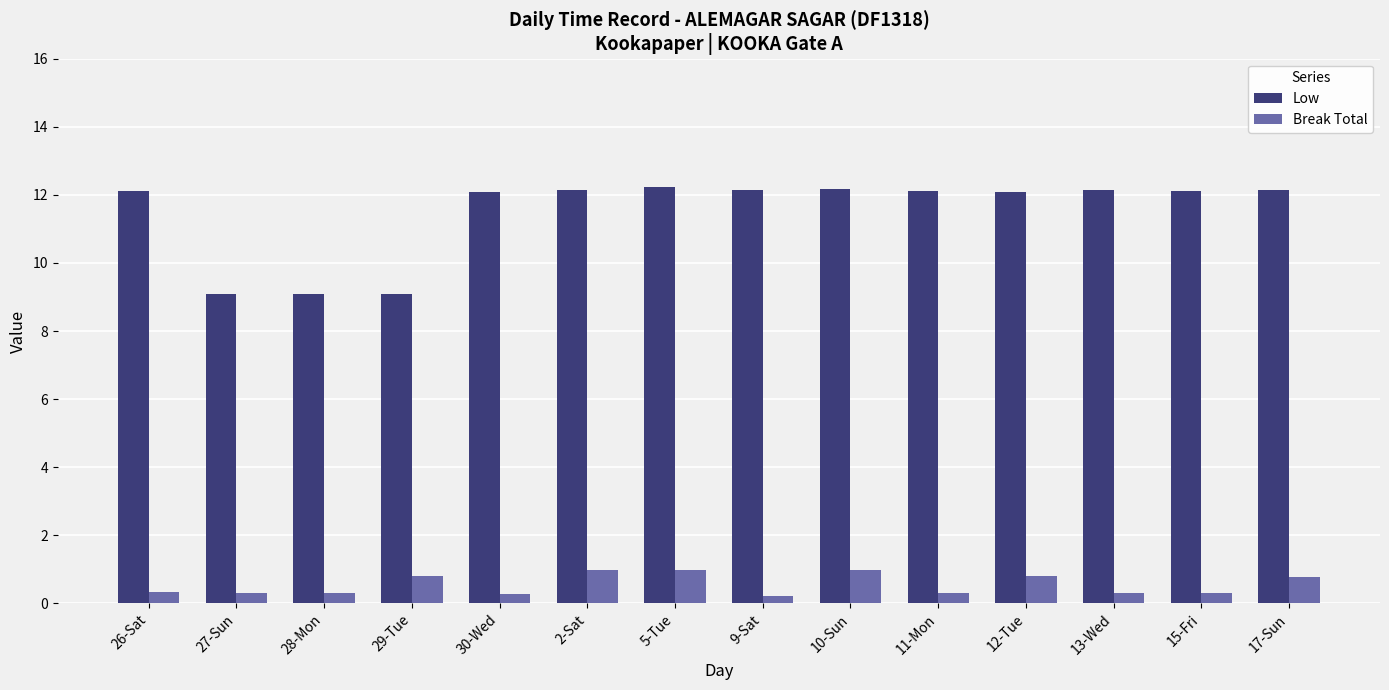

What is the spread (max minus min) of values at 10-Sun?

11.2